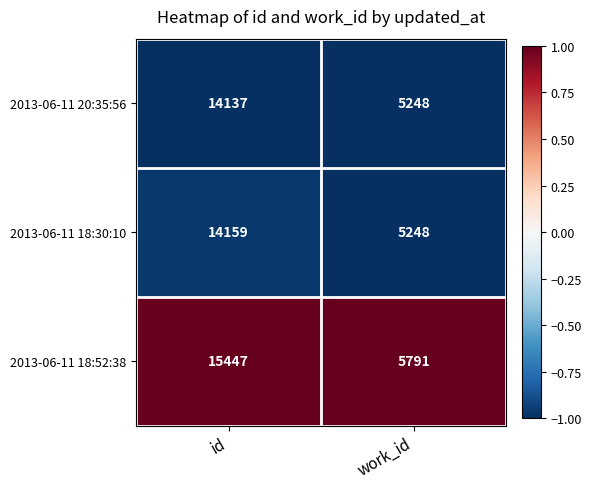

Is it true that 2013-06-11 20:35:56 equals 22894 at id?

False